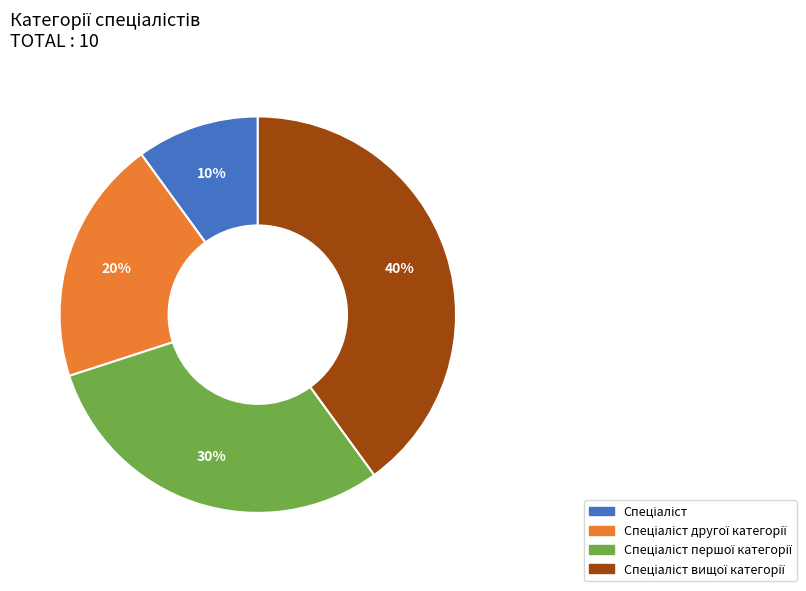

To the nearest percent, what is the difference between the largest and smallest slice percentages?

30%